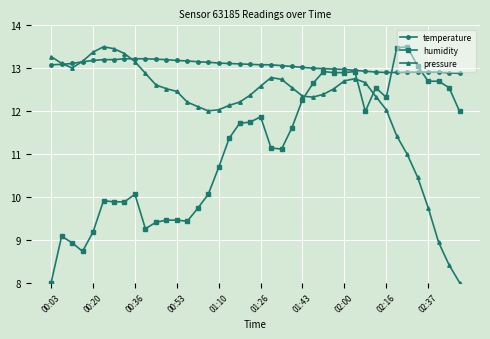

How many distinct data groups are displayed?

3